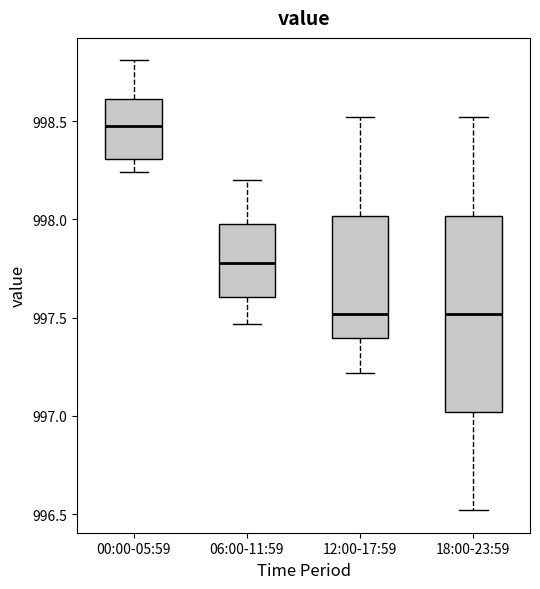

Where is the lower edge of the box for 06:00-11:59 on the y-axis? The values are not printed on the chart, so give them approximately, as read against the axis.

997.60